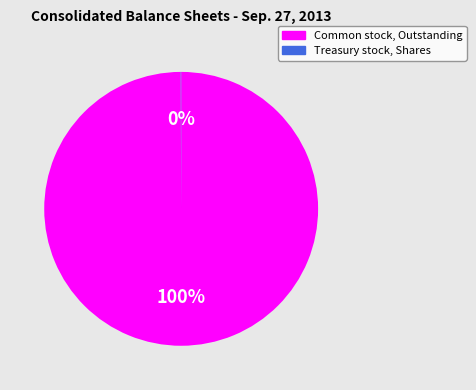

Is Common stock, Outstanding the majority of the pie?

Yes